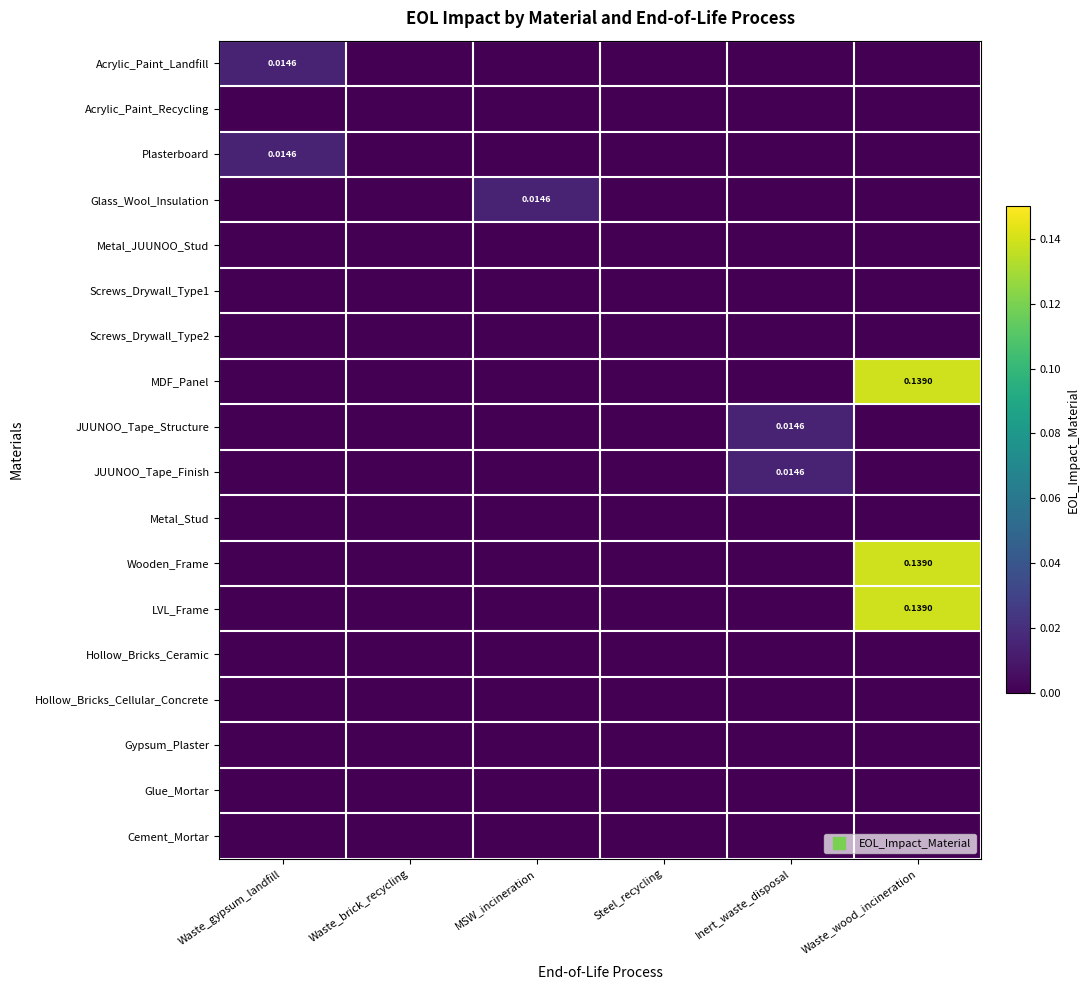

How many categories are shown in the chart?

6